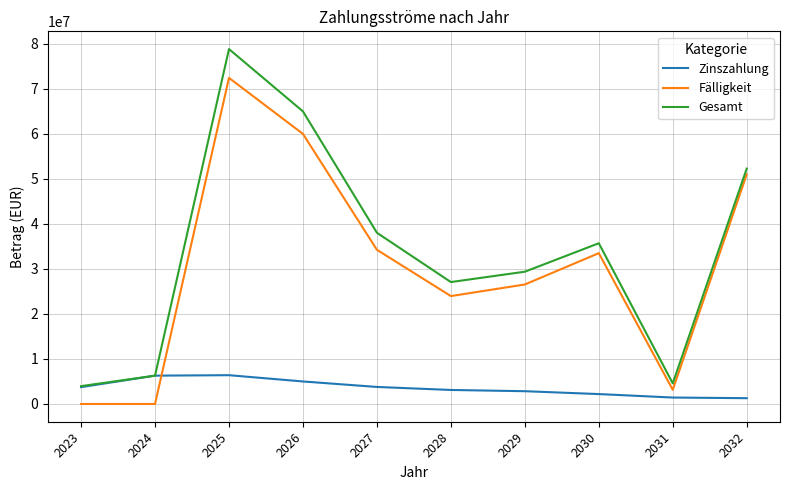

In Fälligkeit, how many points are higher than both neighbors (excluding endpoints)?

2